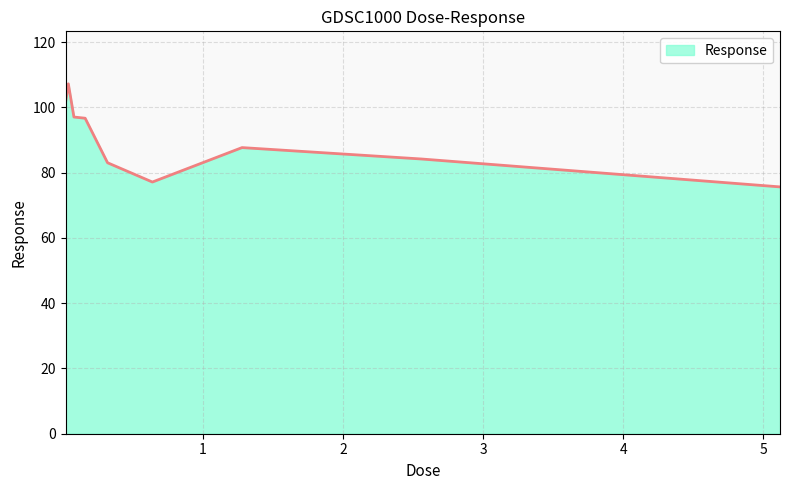

What is the maximum value shown in the chart?

107.3